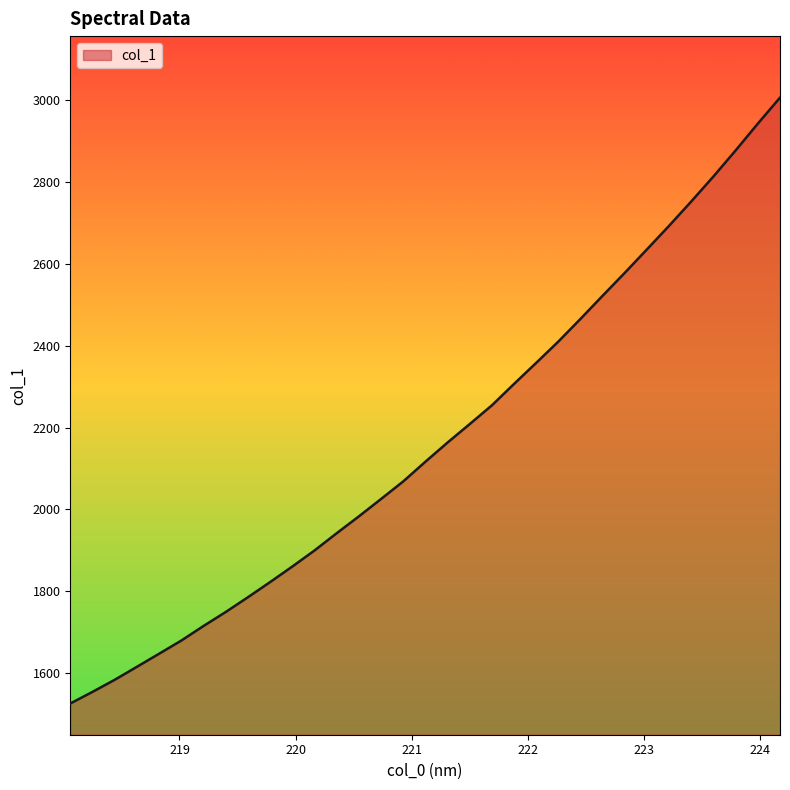

How many series are shown in this chart?

1